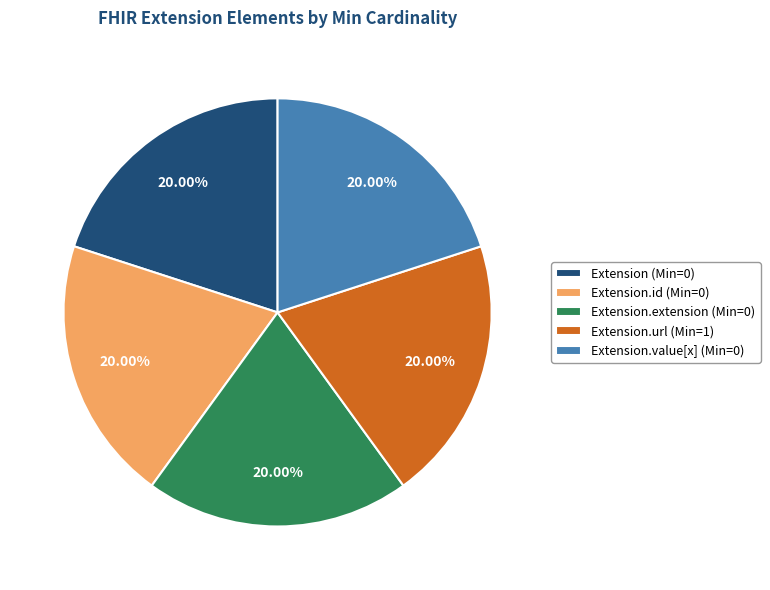

What is the ratio of the value at Extension.id (Min=0) to the value at Extension.extension (Min=0)?

1.0